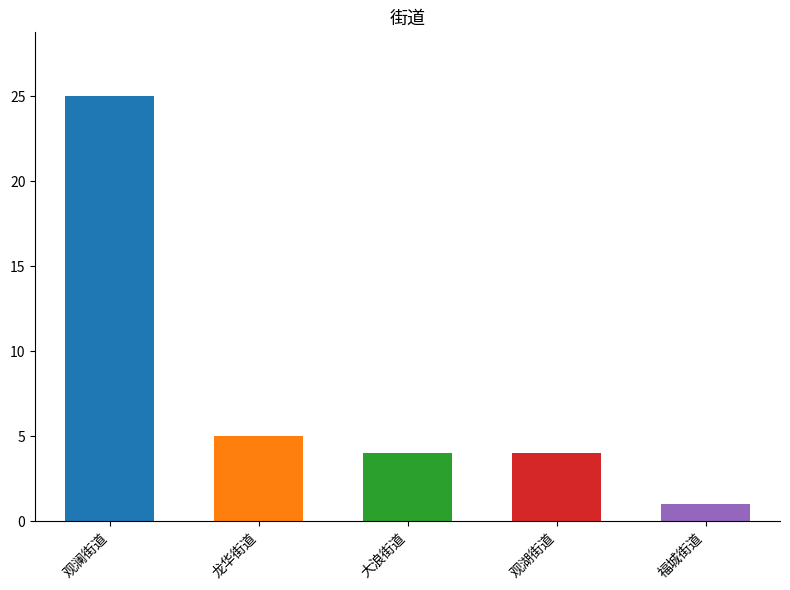

How many bars are there in total?

5